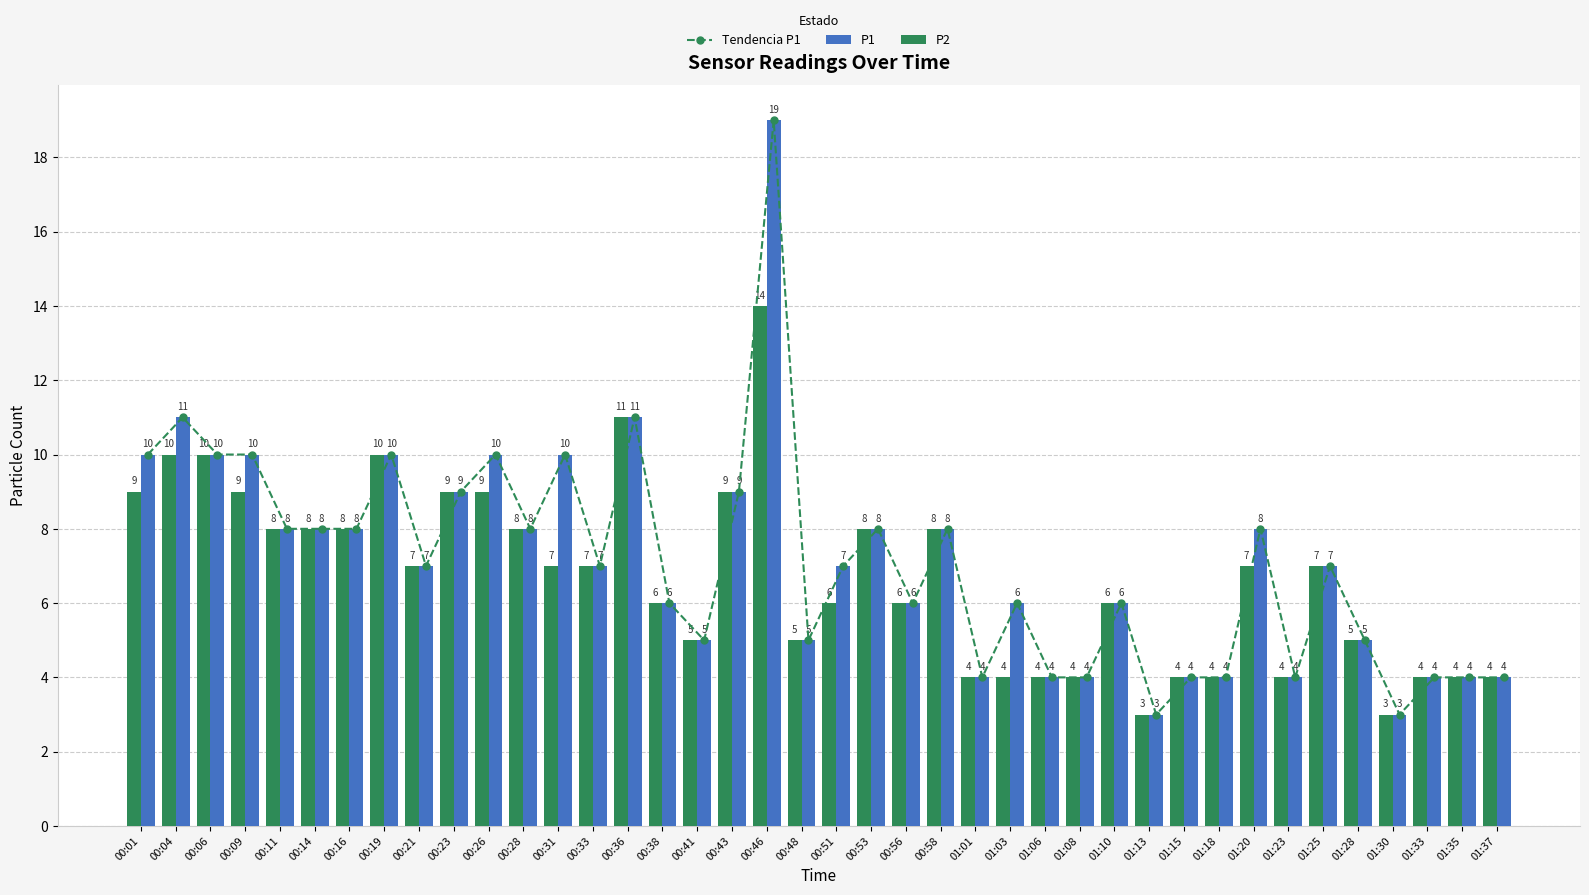

Reading right to left, extract all data points from this chart.

Tendencia P1: 4	4	4	3	5	7	4	8	4	4	3	6	4	4	6	4	8	6	8	7	5	19	9	5	6	11	7	10	8	10	9	7	10	8	8	8	10	10	11	10
P1: 4	4	4	3	5	7	4	8	4	4	3	6	4	4	6	4	8	6	8	7	5	19	9	5	6	11	7	10	8	10	9	7	10	8	8	8	10	10	11	10
P2: 4	4	4	3	5	7	4	7	4	4	3	6	4	4	4	4	8	6	8	6	5	14	9	5	6	11	7	7	8	9	9	7	10	8	8	8	9	10	10	9